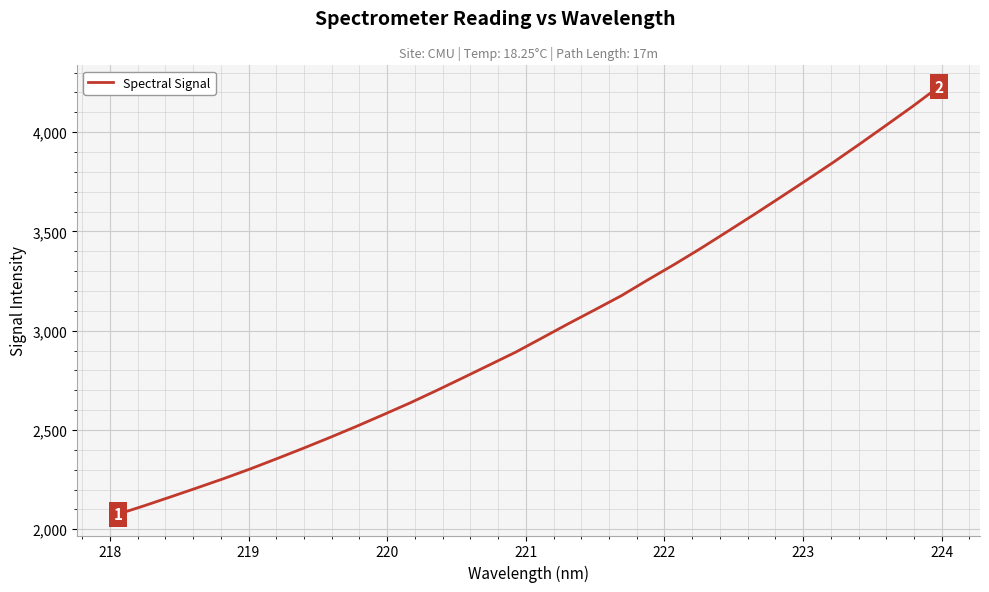

What is the greatest value displayed?

4228.6